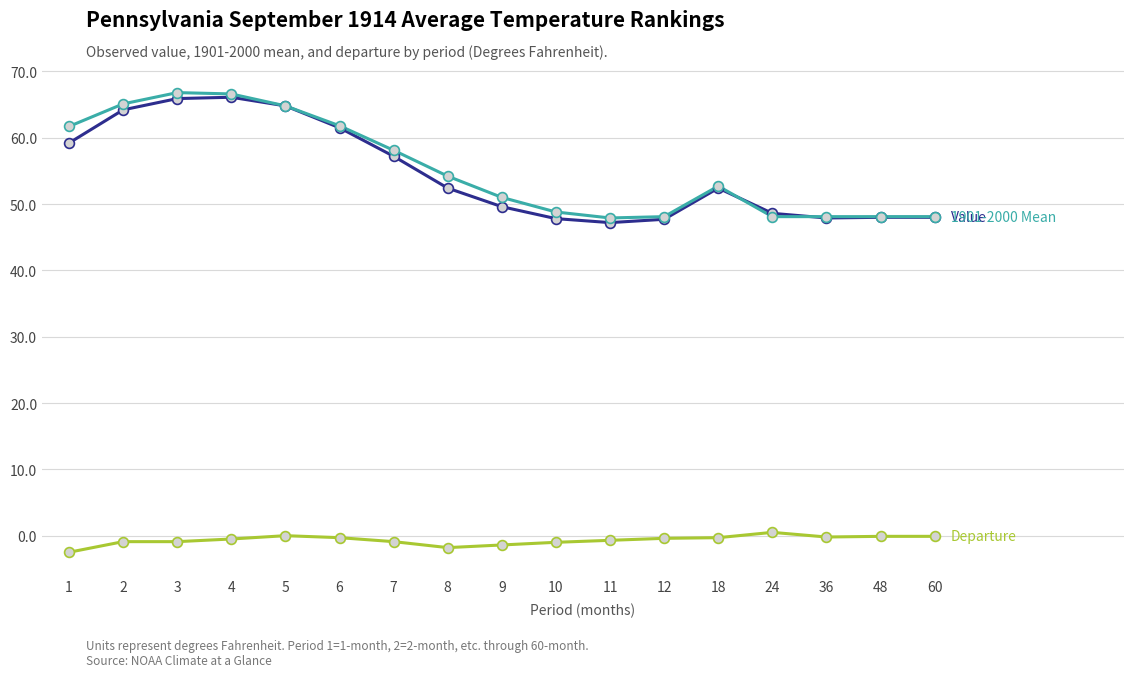

What is the greatest value displayed?

66.8